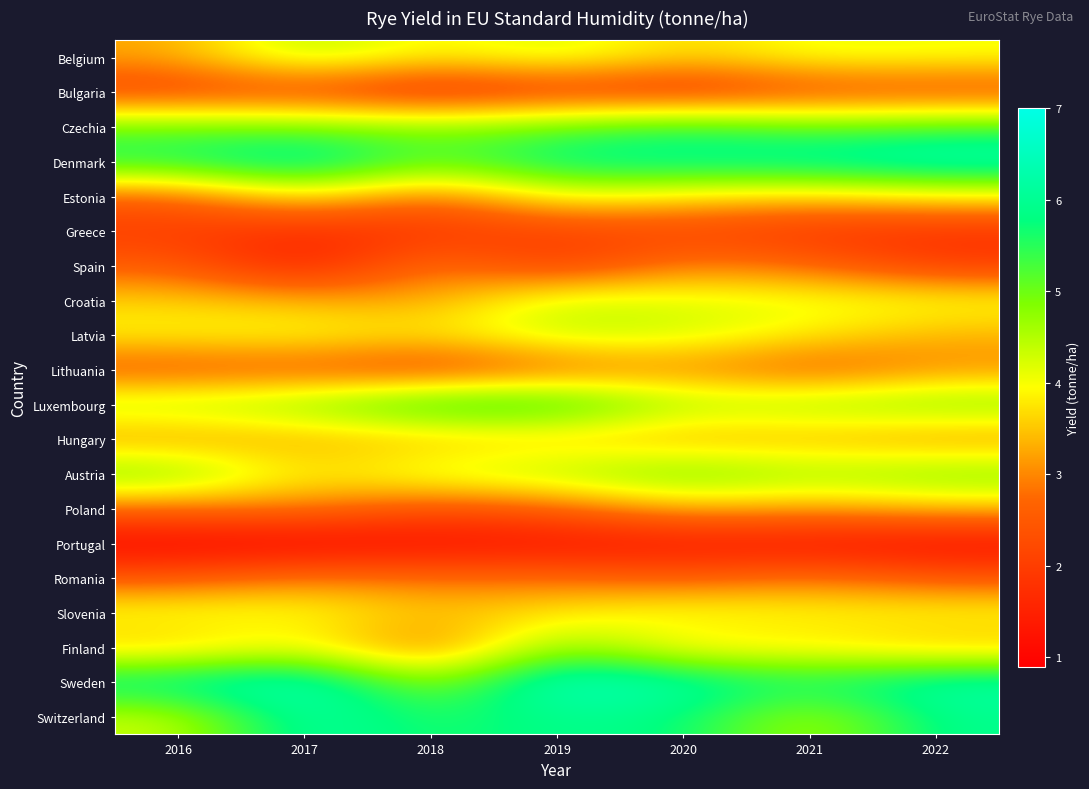

At how many categories does at least one series exceed 3?

7